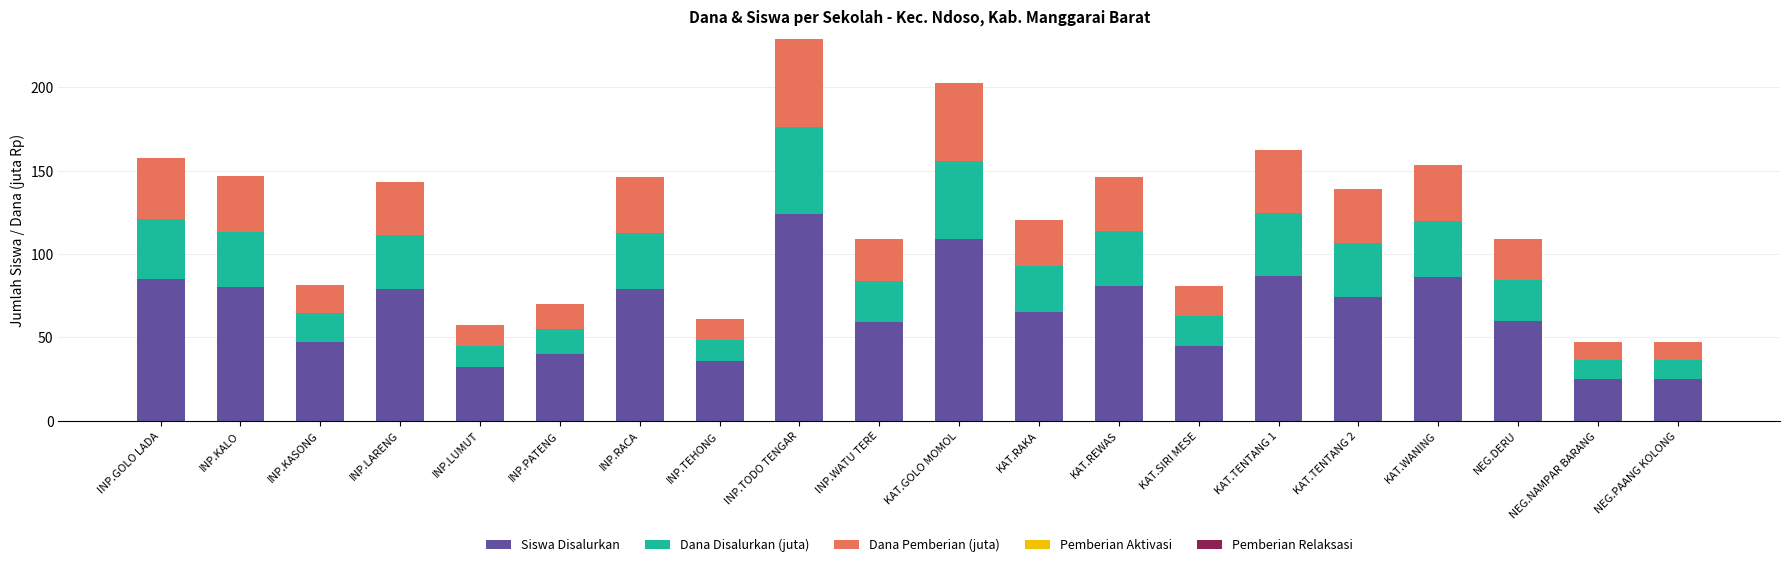

What is the lowest value of the Siswa Disalurkan series?

25.0